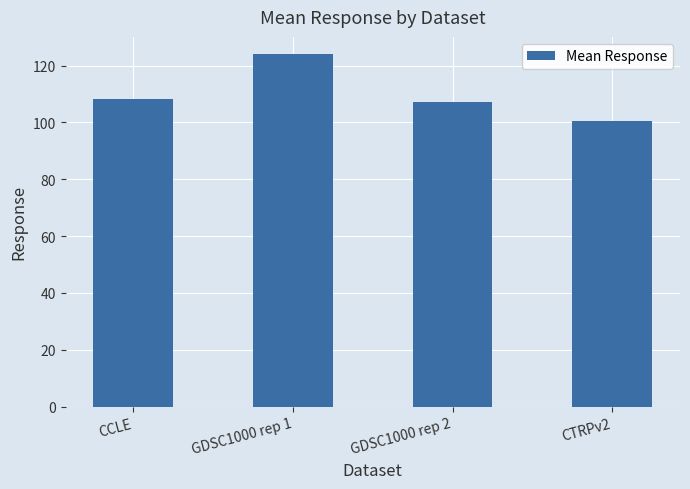

How many series are shown in this chart?

1